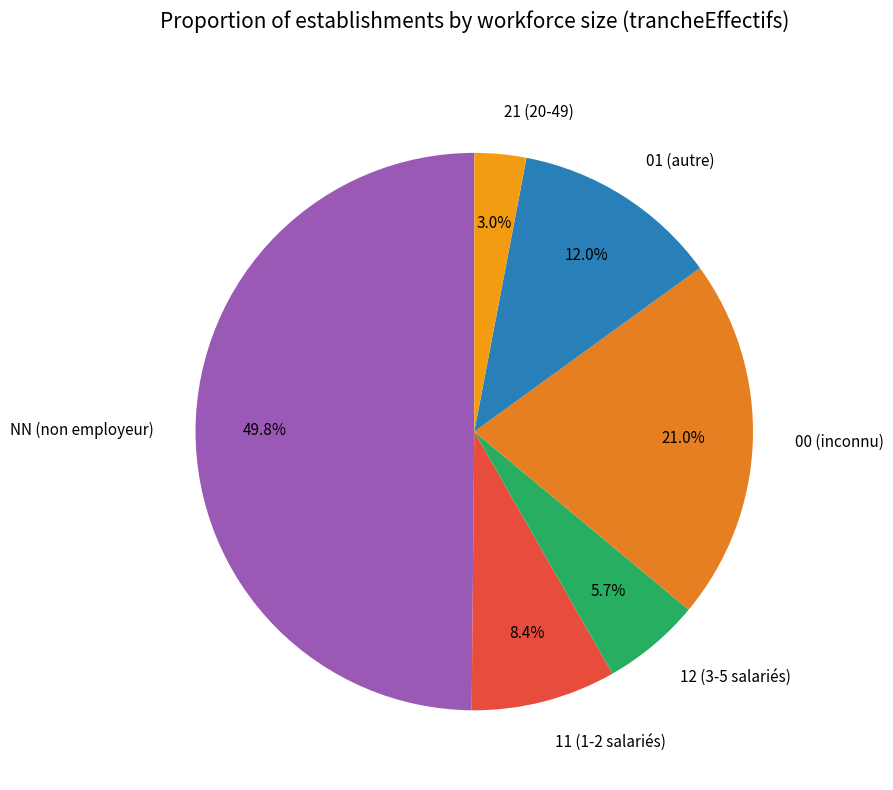

Count the number of slices in the pie.

6